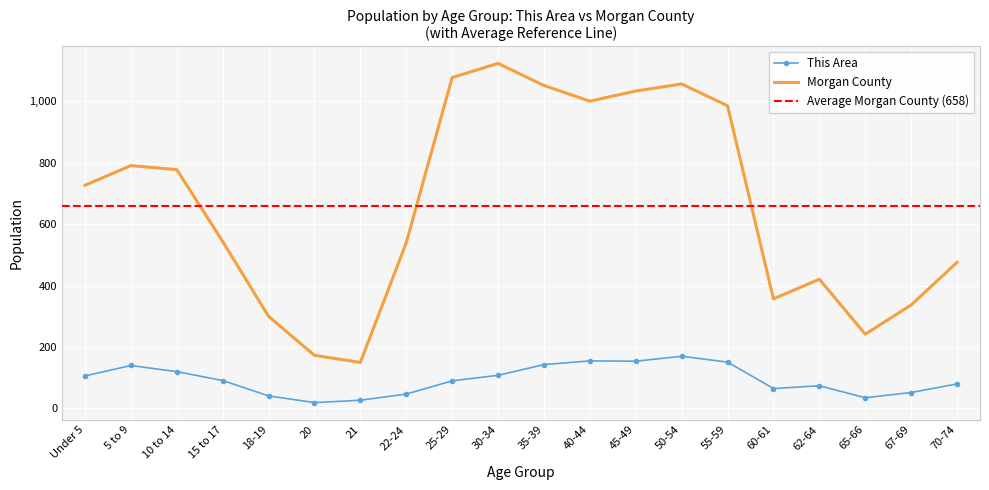

At which category does the chart reach its peak across all series?

30-34